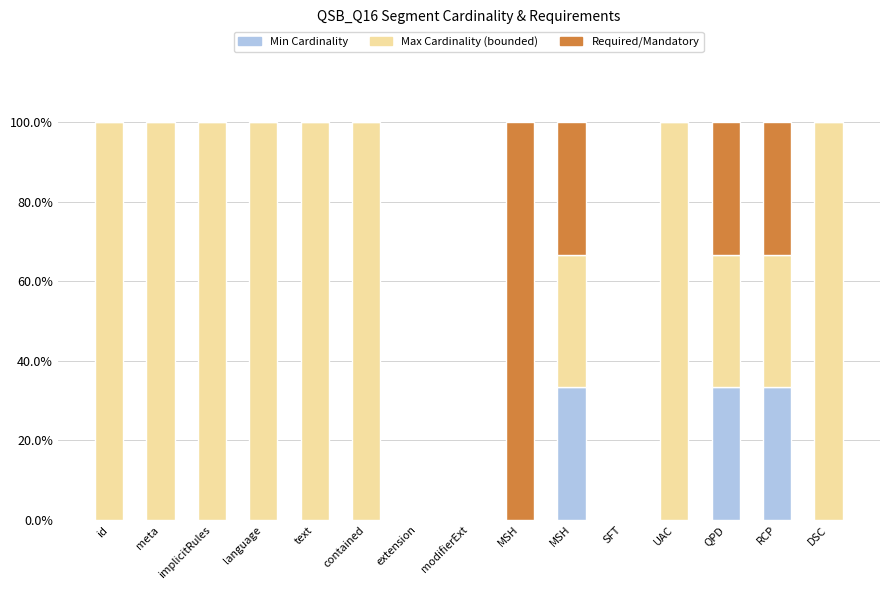

Are the bars horizontal?

No